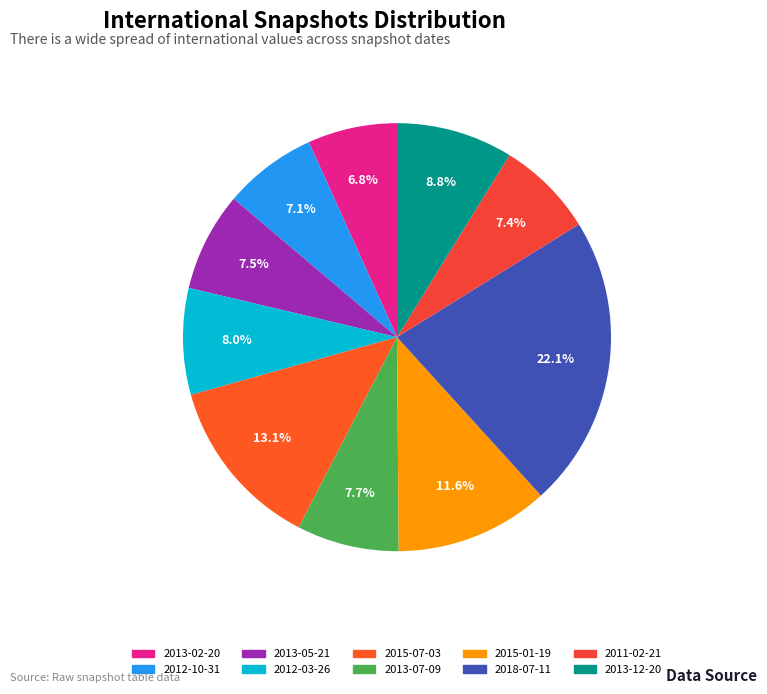

What is the total percentage of 2013-07-09 and 2015-01-19?

19.3%